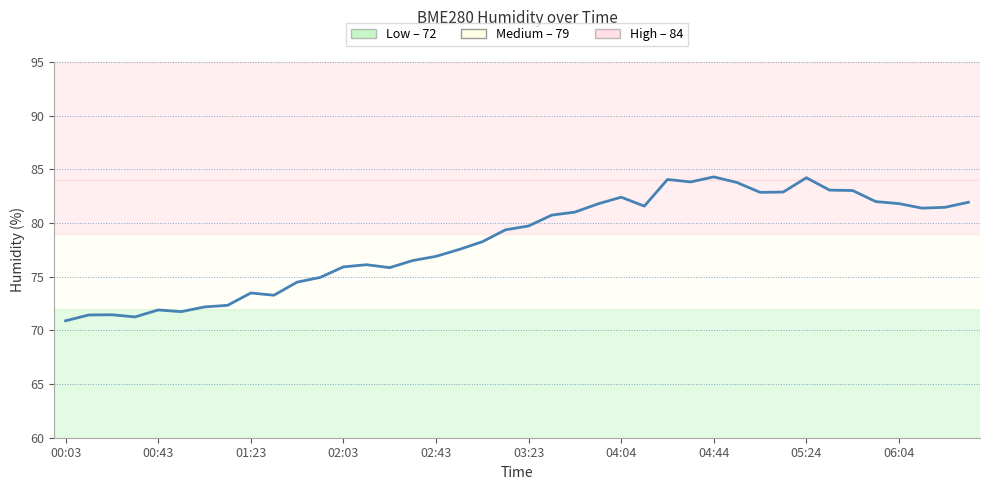

Does the chart display data point markers on the line(s)?

No